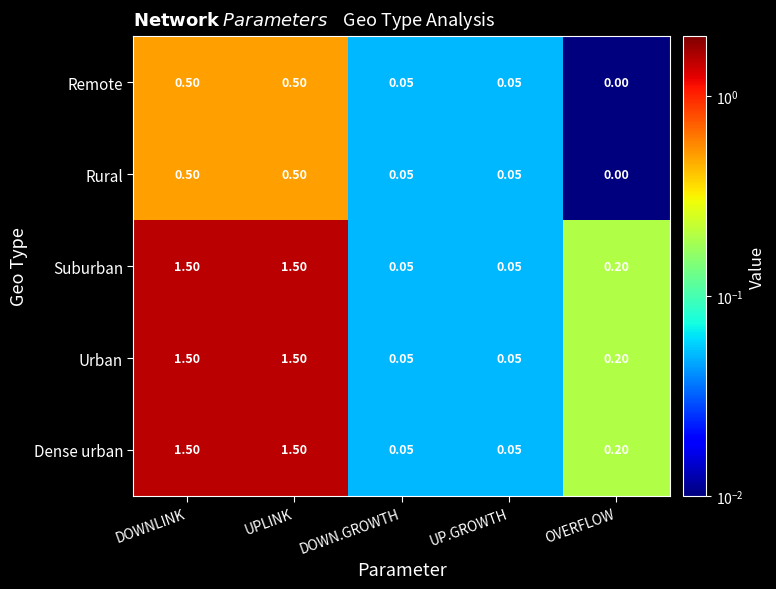

At which label is Remote closest to 0?

OVERFLOW